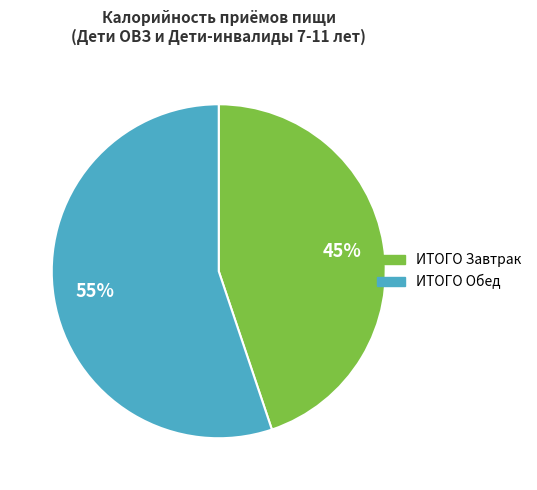

Which slice is the smallest?

ИТОГО Завтрак